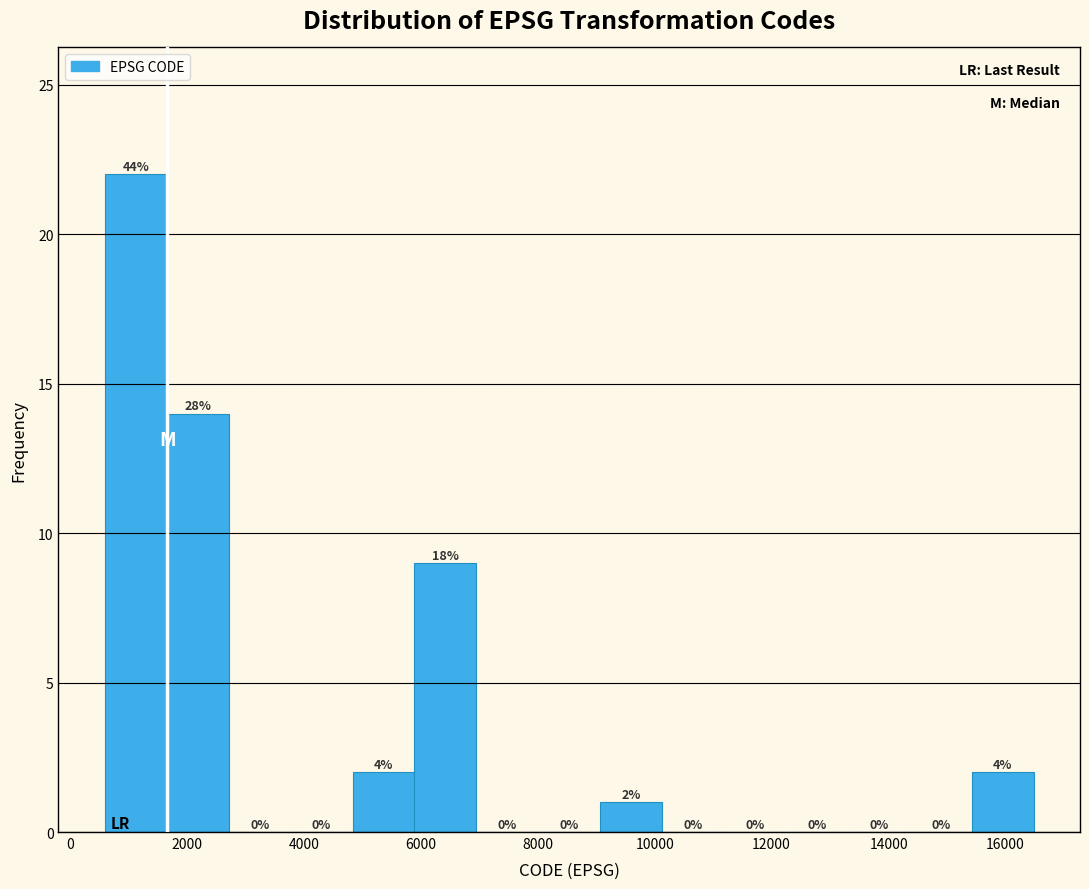

Over which range of the x-axis is the bar tallest?

600 to 1600